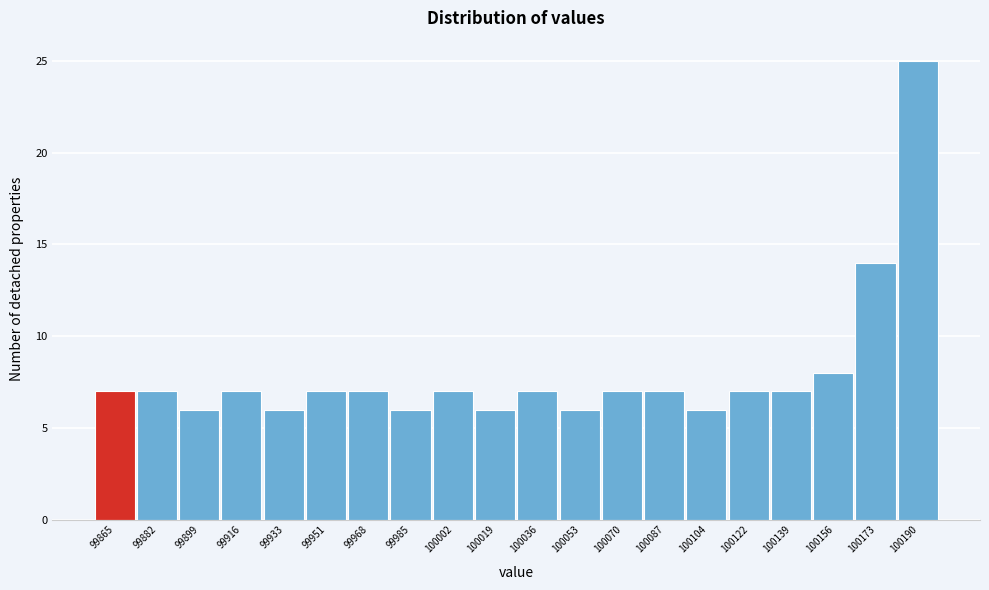

Reading left to right, list all the values displayed in this chart.

7	7	6	7	6	7	7	6	7	6	7	6	7	7	6	7	7	8	14	25